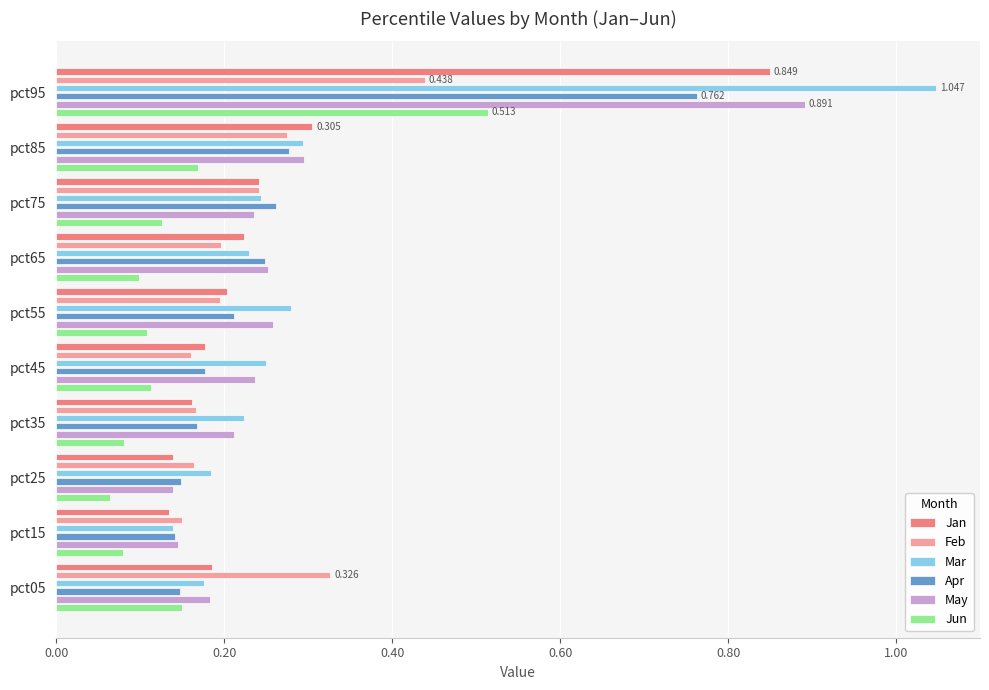

Is the value of Feb at pct95 greater than the value of Apr at pct25?

Yes